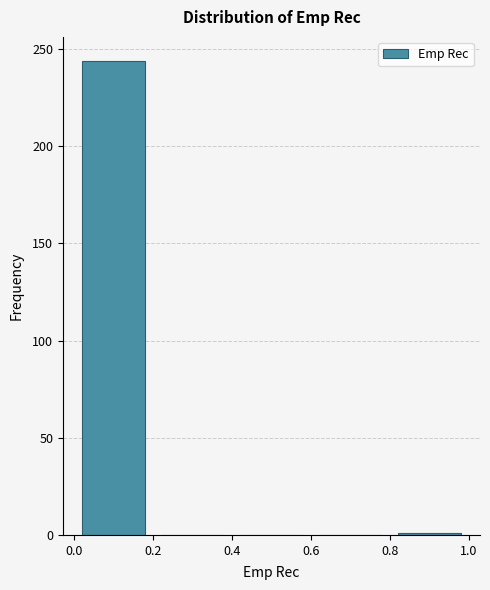

What is the height of the bar covering 0.0 to 0.2 on the x-axis? The values are not printed on the chart, so give them approximately, as read against the axis.

245